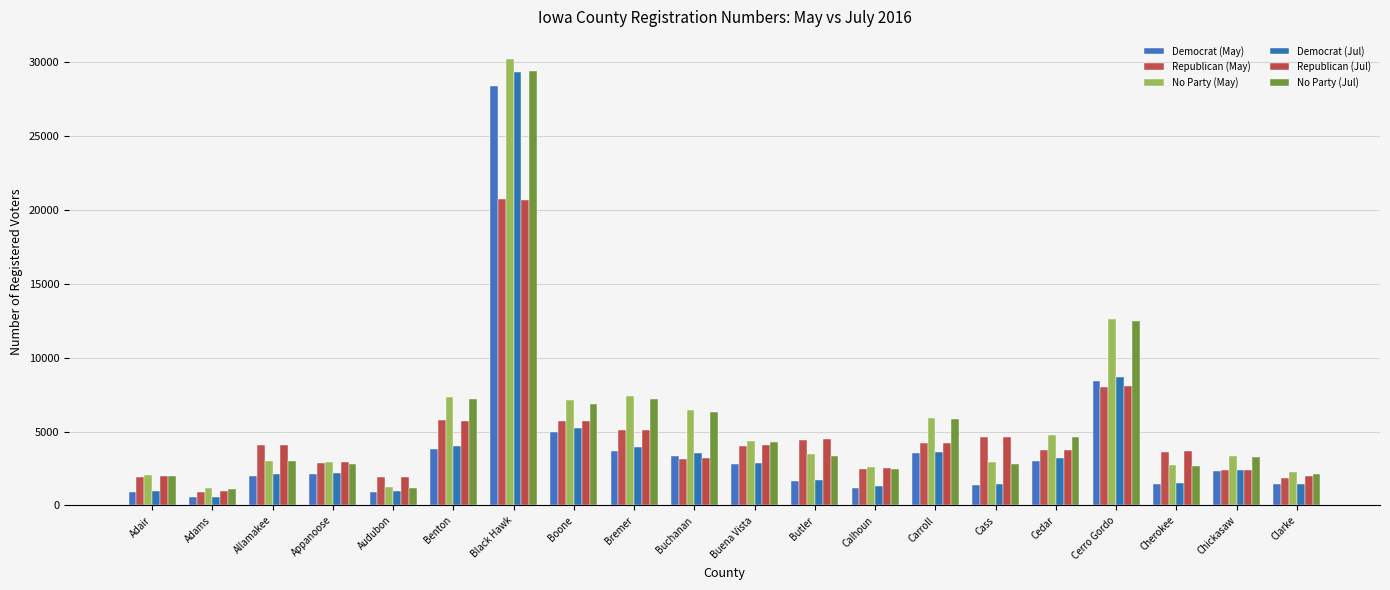

What is the total value across all series at Cass?

17879